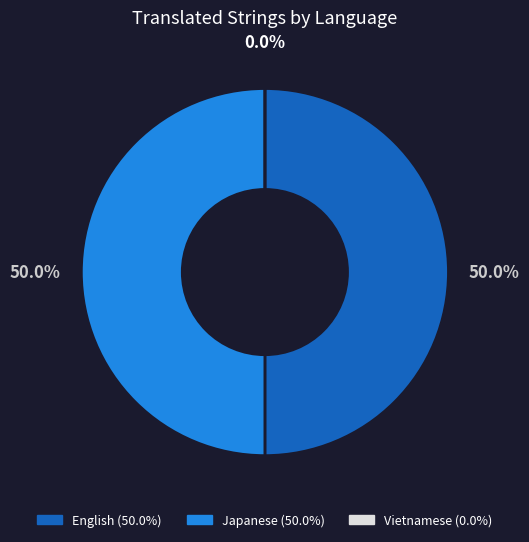

Is the sum of Japanese and English greater than half?

Yes